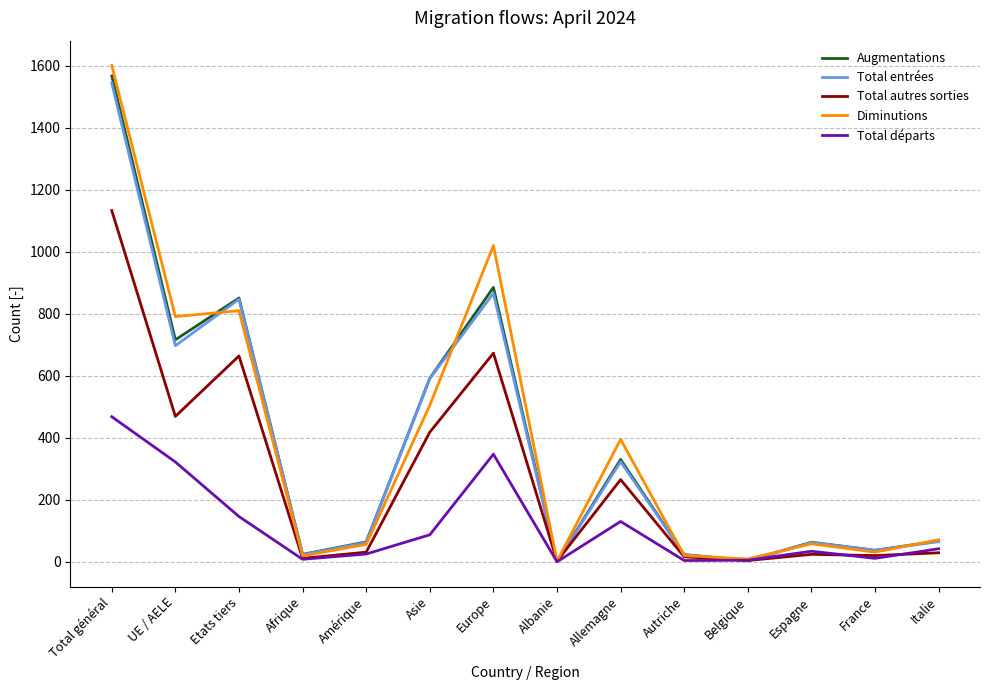

What is the greatest value displayed?

1601